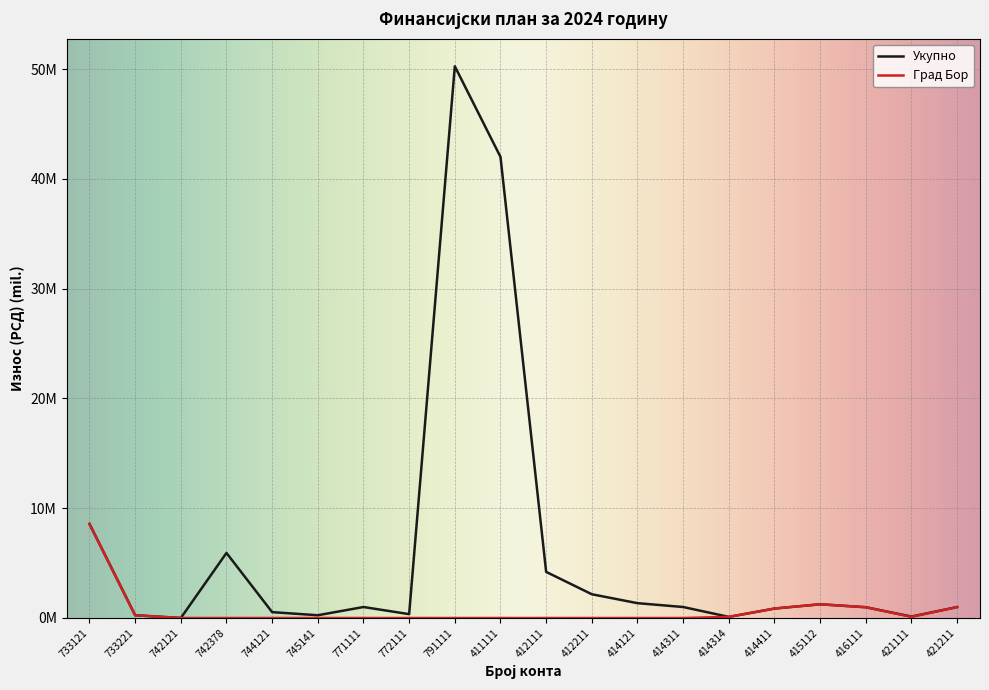

Does the chart have visible grid lines?

Yes